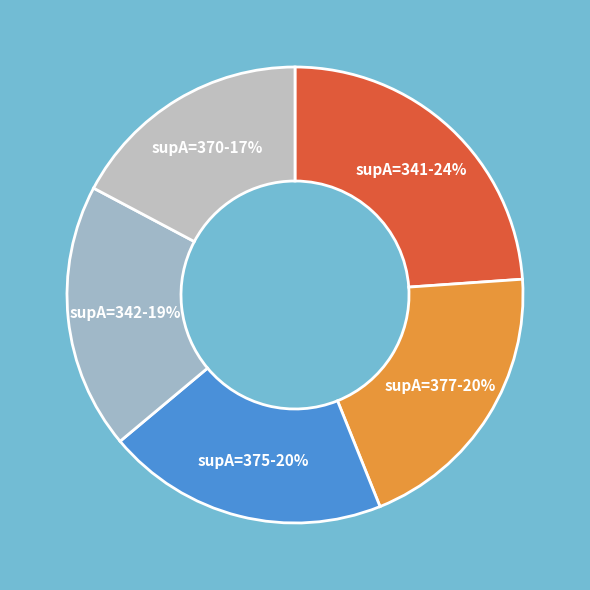

What is the ratio of the value at supA=375 to the value at supA=370?

1.2